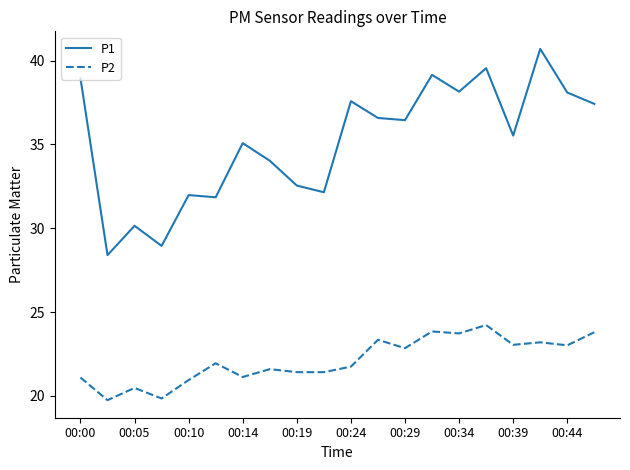

Rank the series by their maximum value, from highest to lowest.

P1, P2